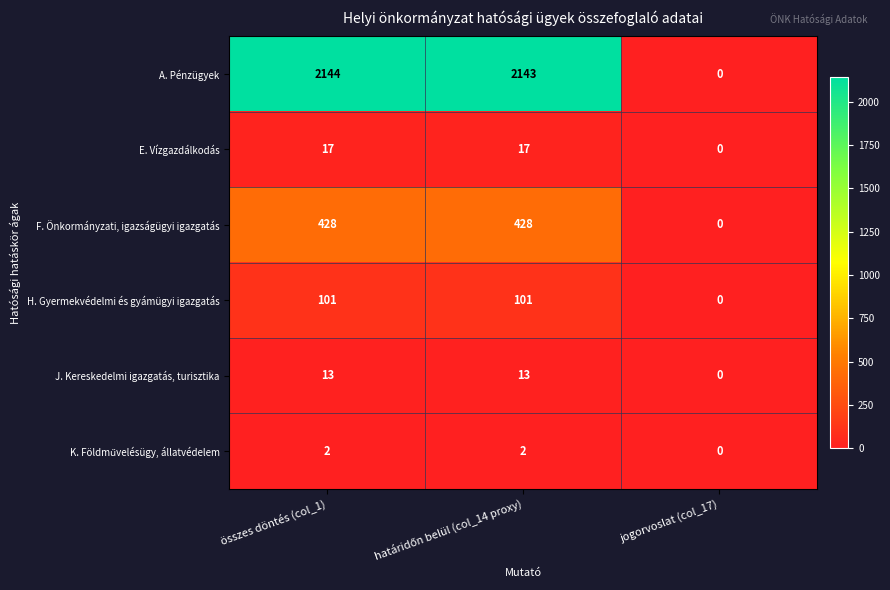

What is the sum of all A. Pénzügyek values?

4287